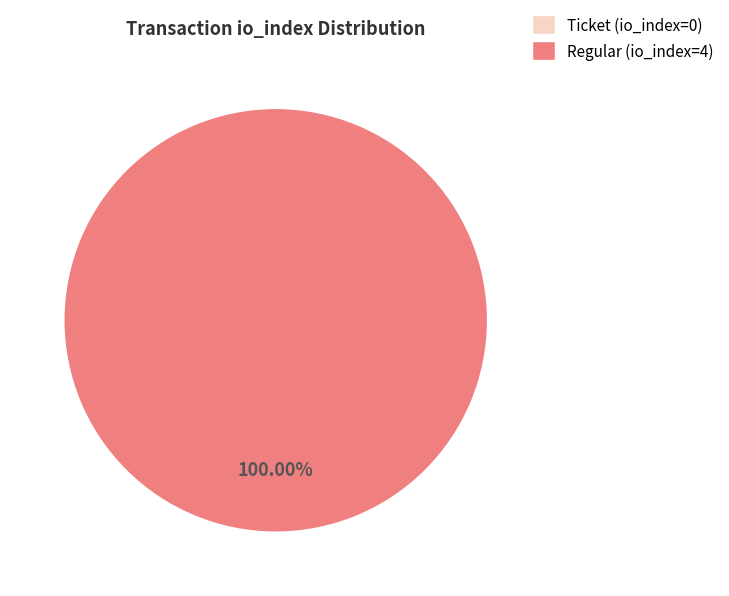

To the nearest percent, what percentage of the pie is Regular (io_index=4)?

100%